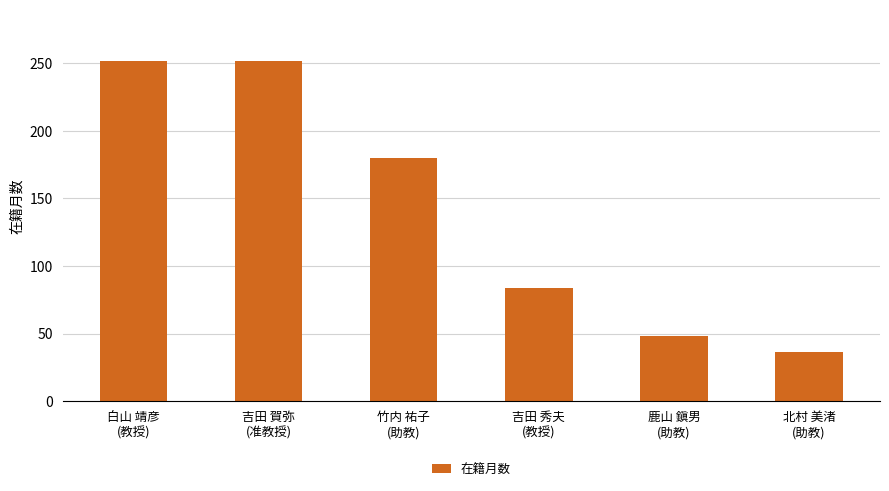

What is the change in value from 鹿山 鎭男
(助教) to 北村 美渚
(助教)?

-12